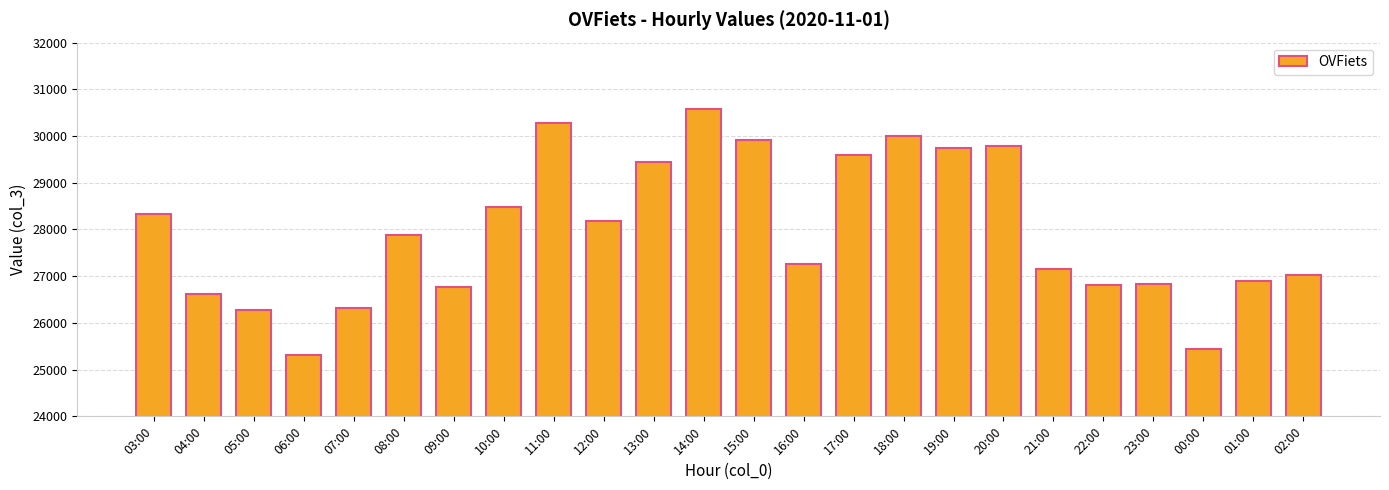

Is it true that the value at 15:00 is 39964?

False